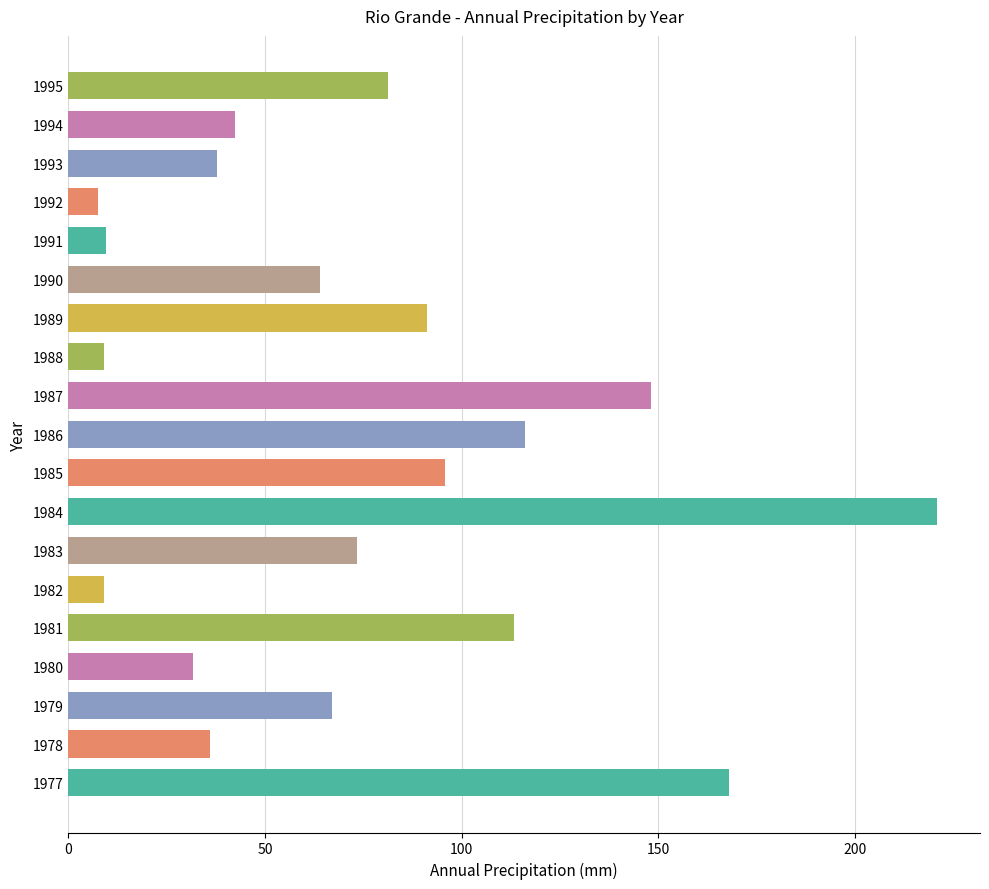

What is the change in value from 1990 to 1992?

-56.5